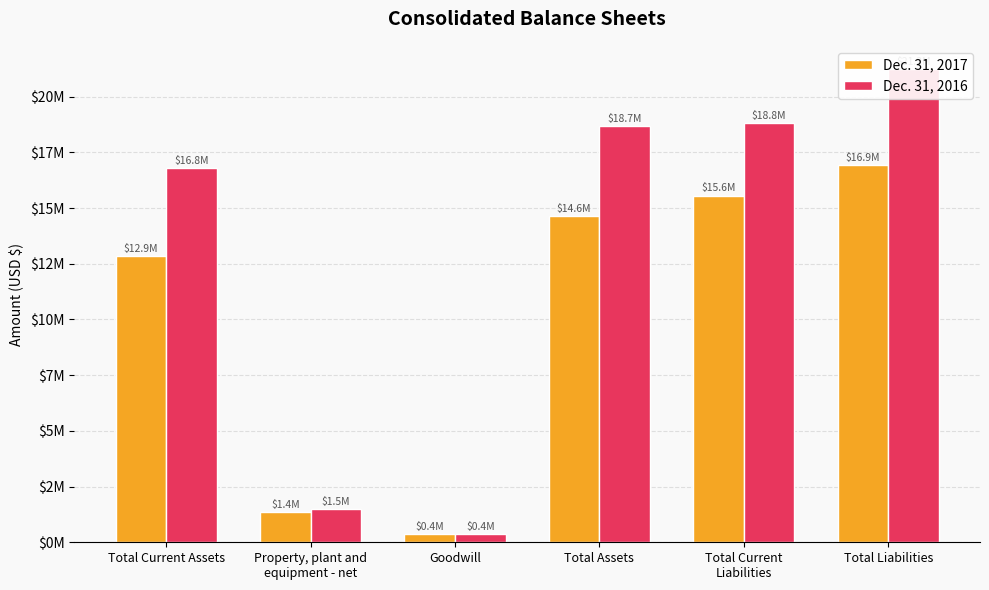

What are all the series names shown in the legend?

Dec. 31, 2017, Dec. 31, 2016